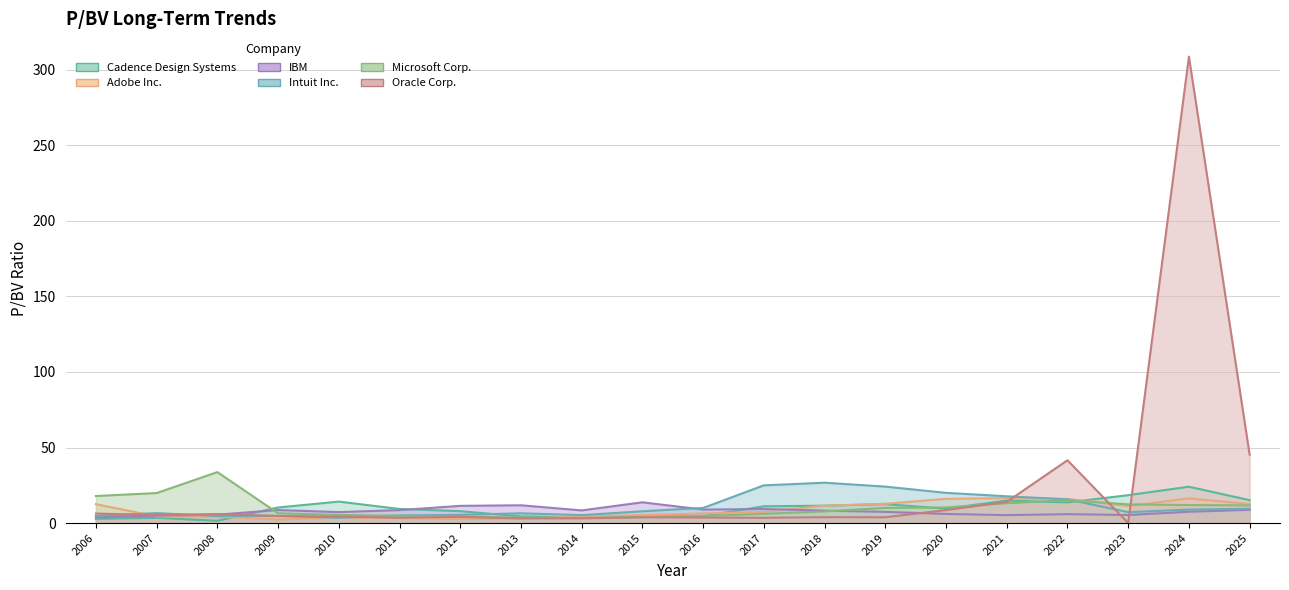

How many data points in Microsoft Corp. are less than 10?

10